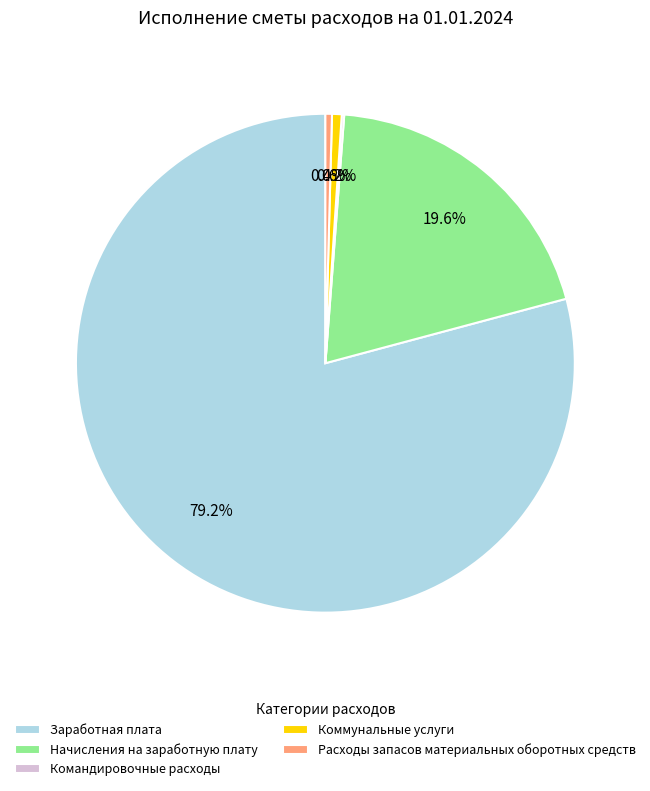

What percentage is NOT represented by Коммунальные услуги?

99.4%